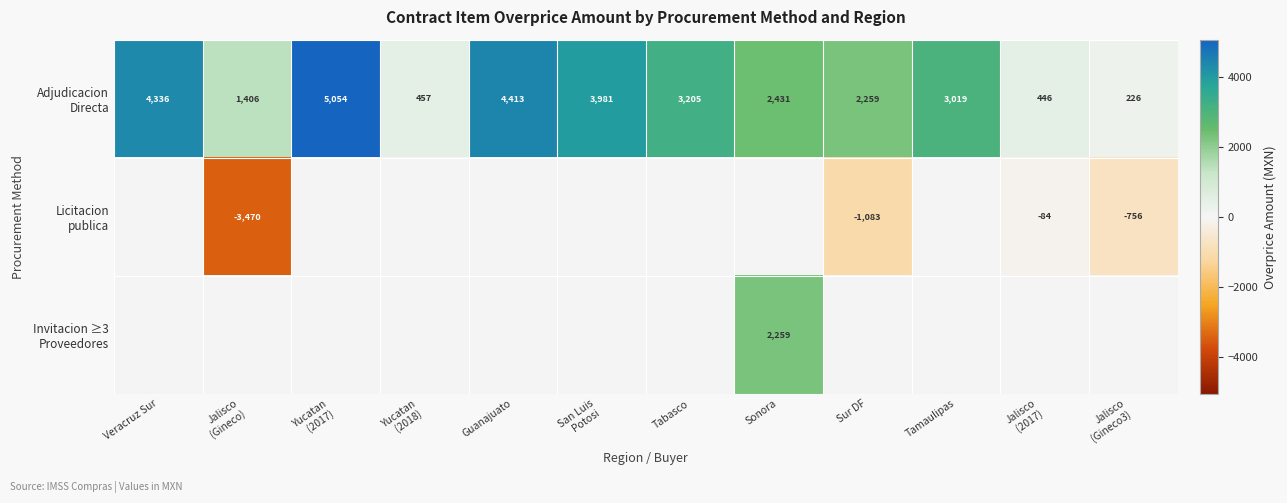

Where does the Adjudicacion Directa series first go above 3019?

Veracruz Sur